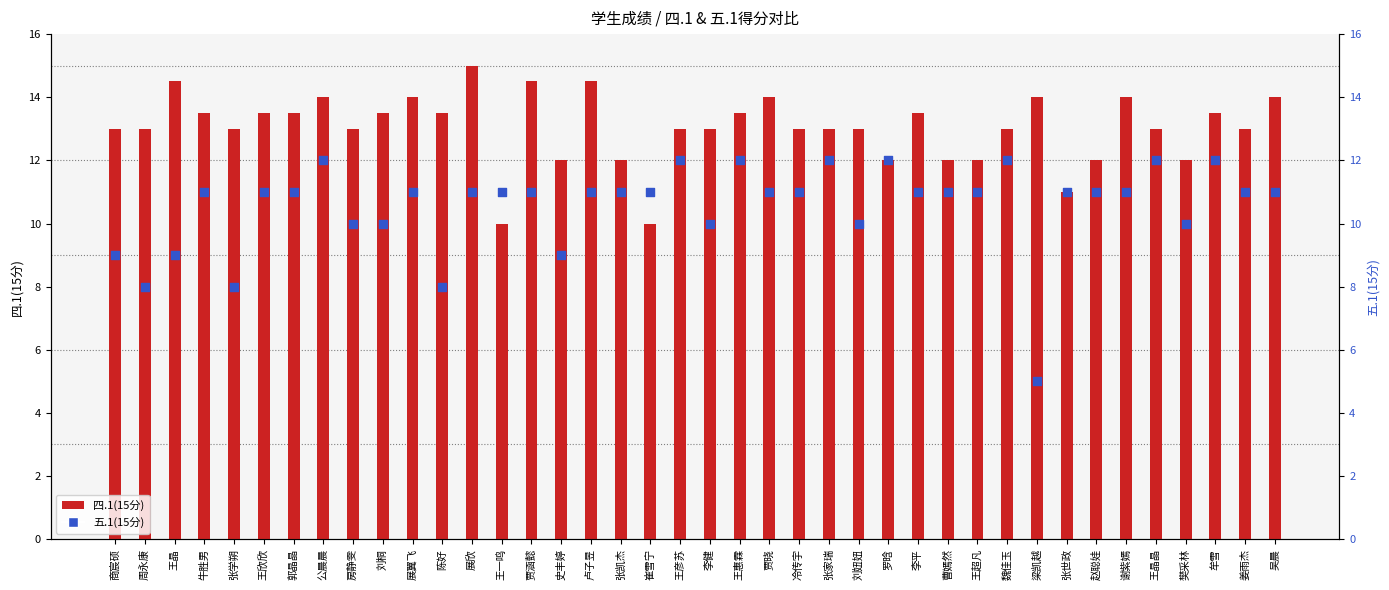

At which category is the sum across all series the highest?

公晨晨